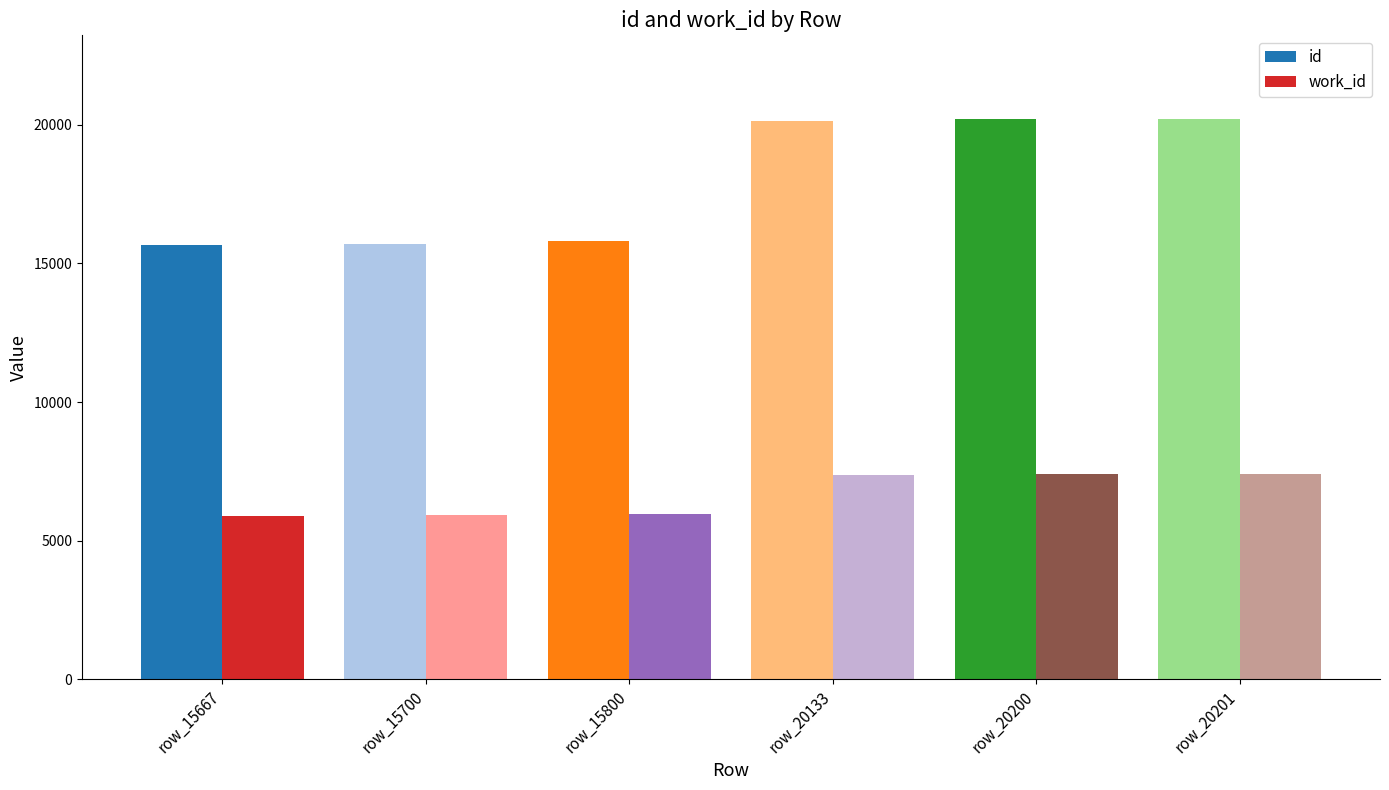

What is the minimum value shown in the chart?

5900